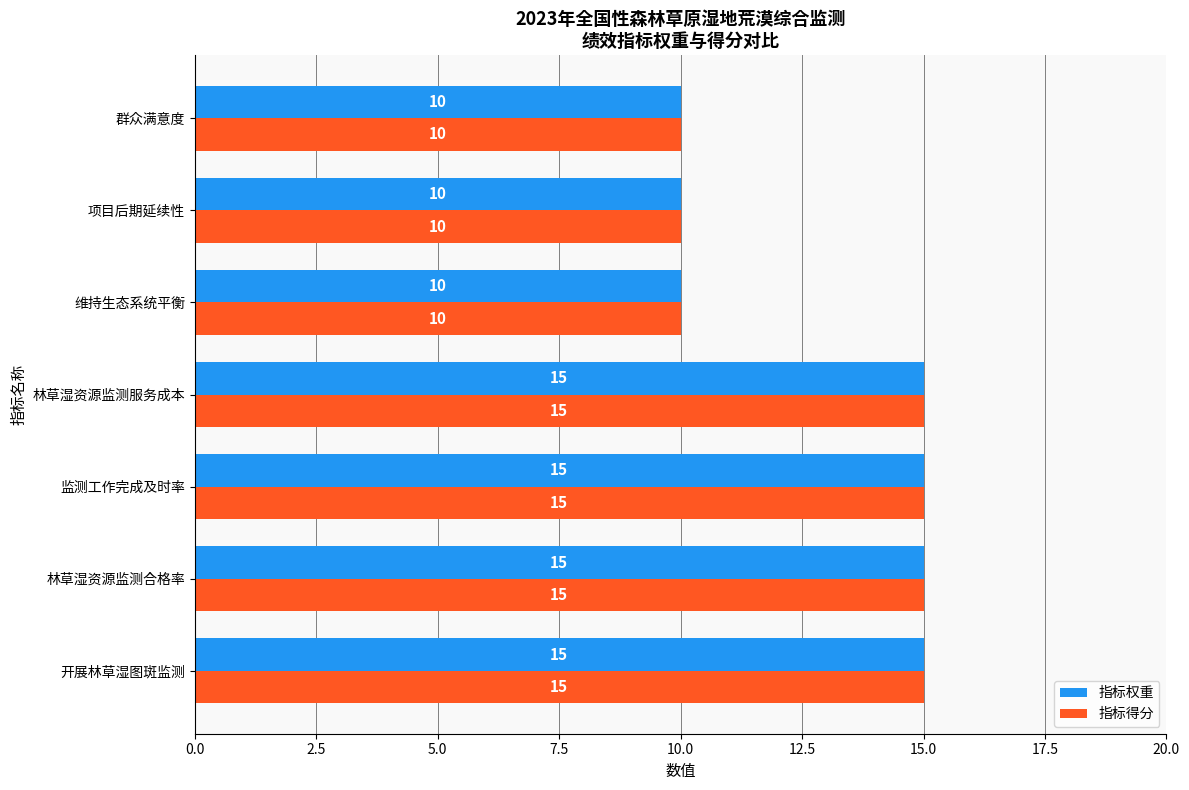

True or false: 指标得分 has a value of 15 at 监测工作完成及时率.

True